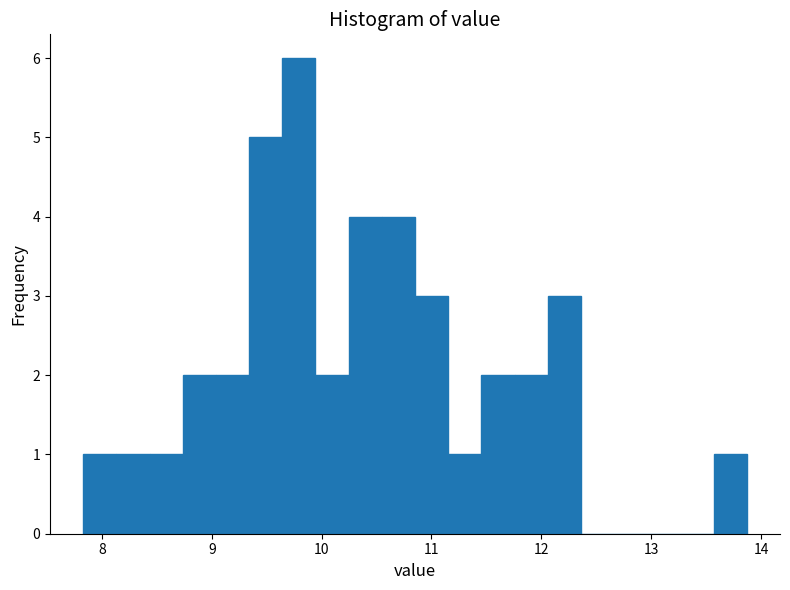

Read against the x-axis, roughly where is the centre of the tallest bar?

9.8